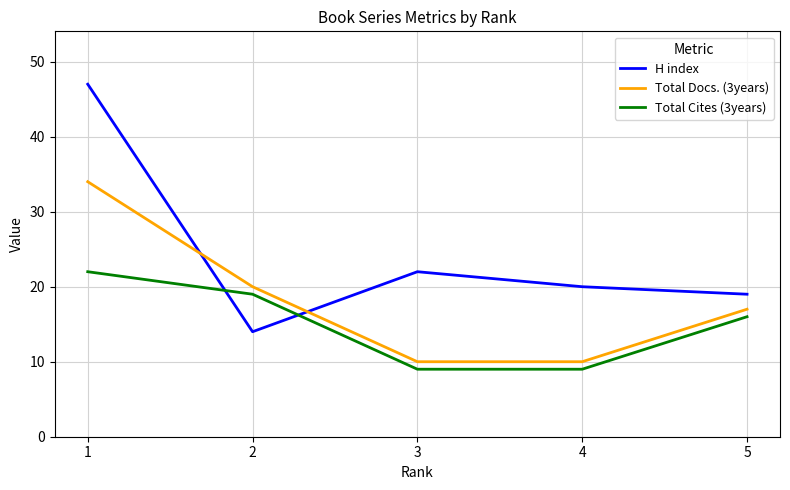

What are all the series names shown in the legend?

H index, Total Docs. (3years), Total Cites (3years)